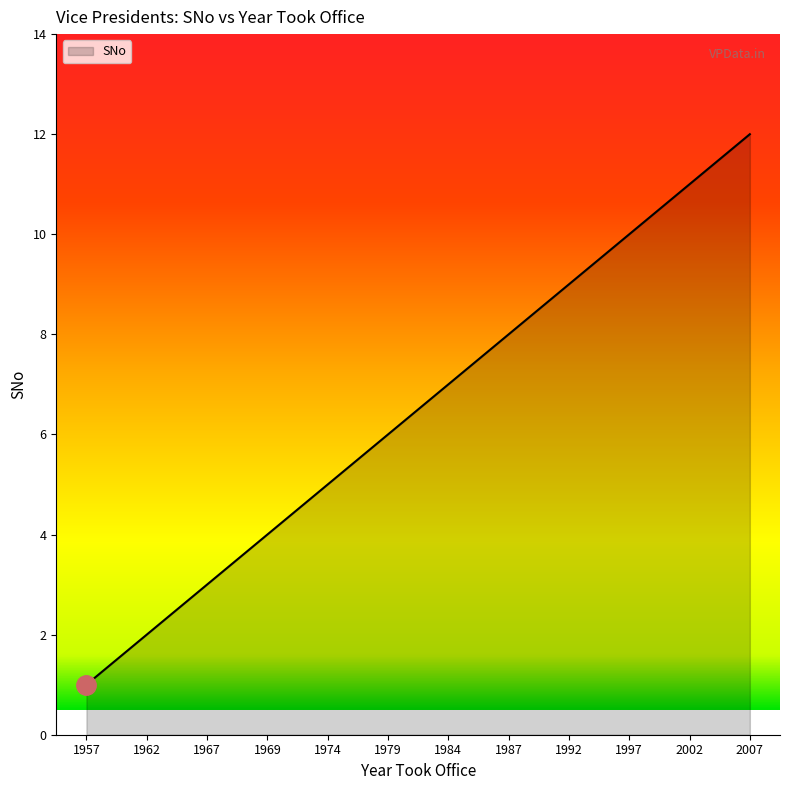

Is it true that the value at 1962 is 2?

True